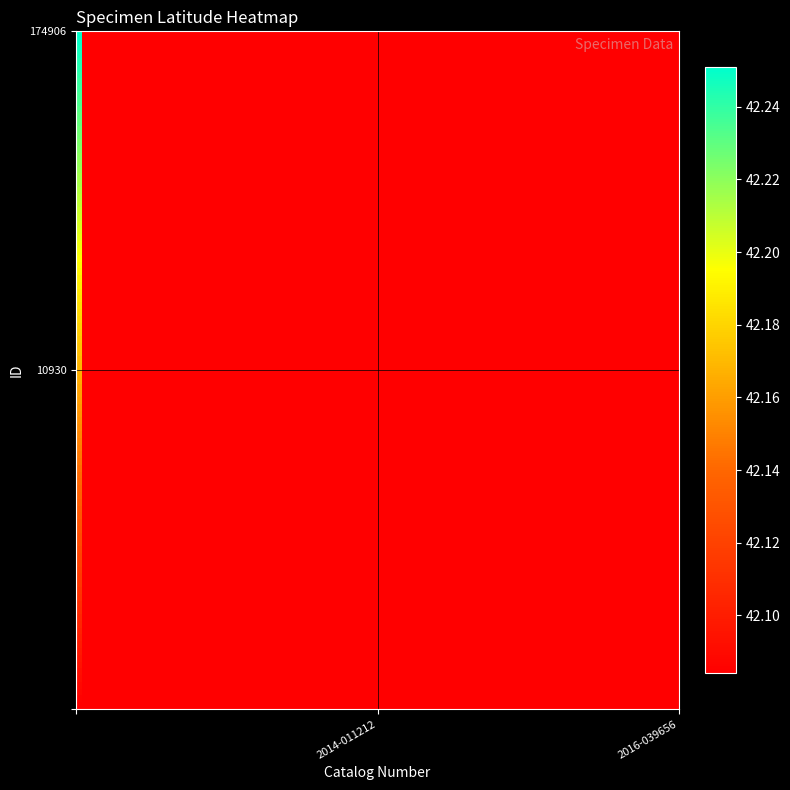

What is the greatest value displayed?

42.3